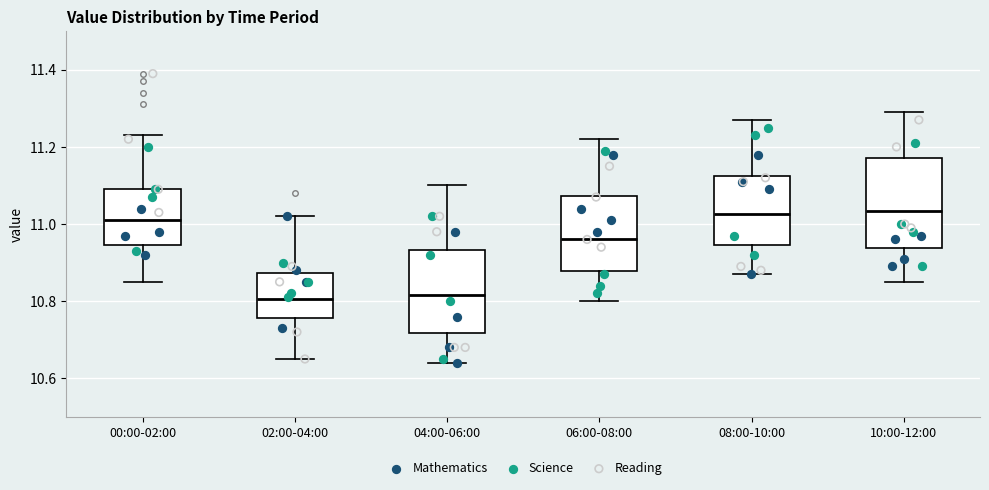

Where is the upper edge of the box for 08:00-10:00 on the y-axis? The values are not printed on the chart, so give them approximately, as read against the axis.

11.12